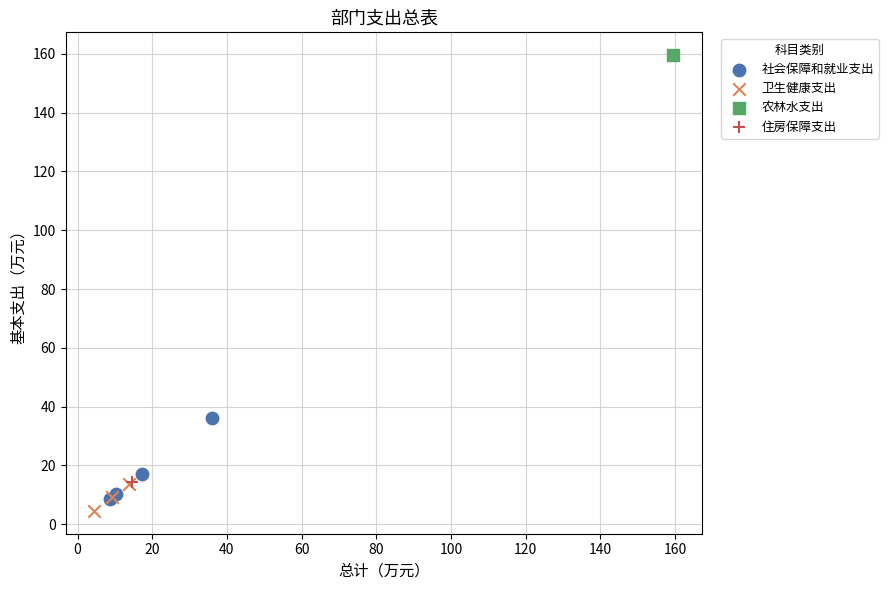

What are all the series names shown in the legend?

社会保障和就业支出, 卫生健康支出, 农林水支出, 住房保障支出